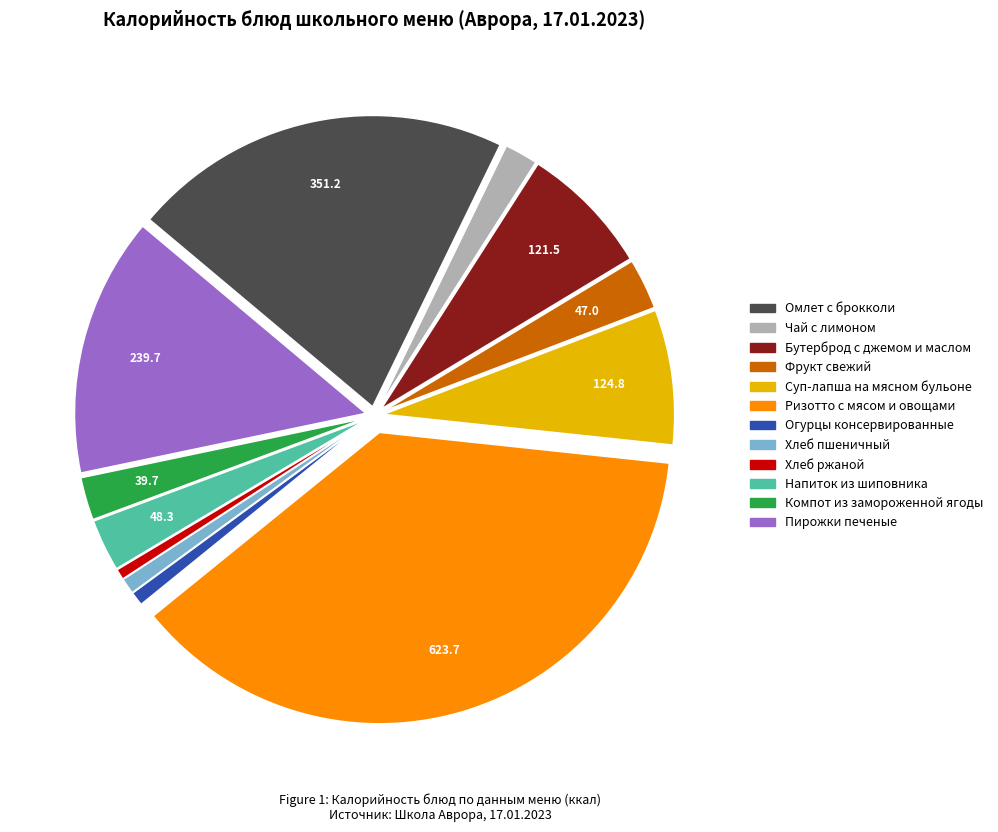

Count the number of slices in the pie.

12